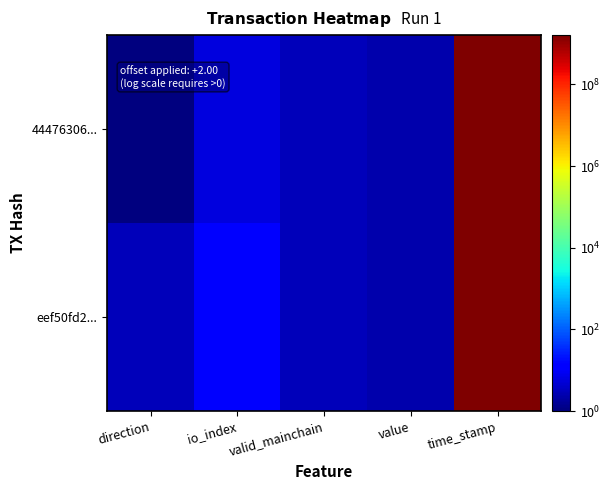

Reading right to left, transcribe all the data shown in this chart.

44476306...: time_stamp=1620124765.0	value=2.5	valid_mainchain=3.0	io_index=6.0	direction=1.0
eef50fd2...: time_stamp=1620124300.0	value=2.5	valid_mainchain=3.0	io_index=13.0	direction=3.0